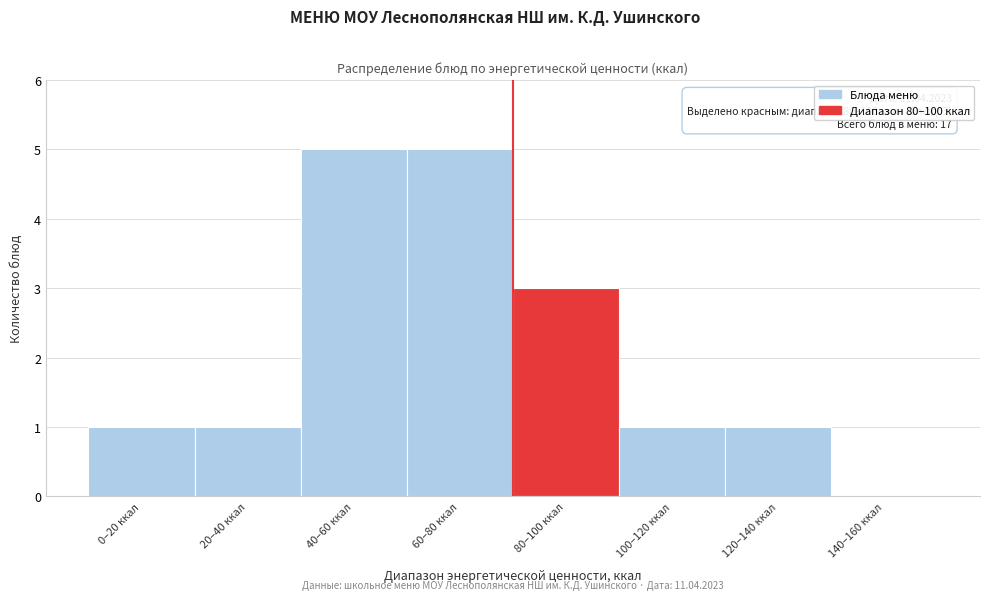

Reading right to left, extract all data points from this chart.

140–160 ккал=0	120–140 ккал=1	100–120 ккал=1	80–100 ккал=3	60–80 ккал=5	40–60 ккал=5	20–40 ккал=1	0–20 ккал=1